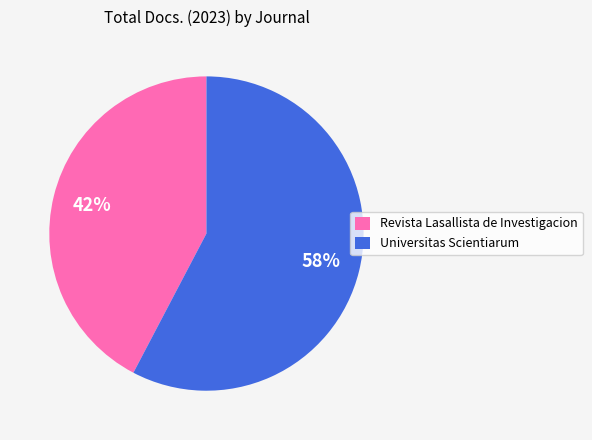

To the nearest percent, what is the combined percentage of Universitas Scientiarum and Revista Lasallista de Investigacion?

100%